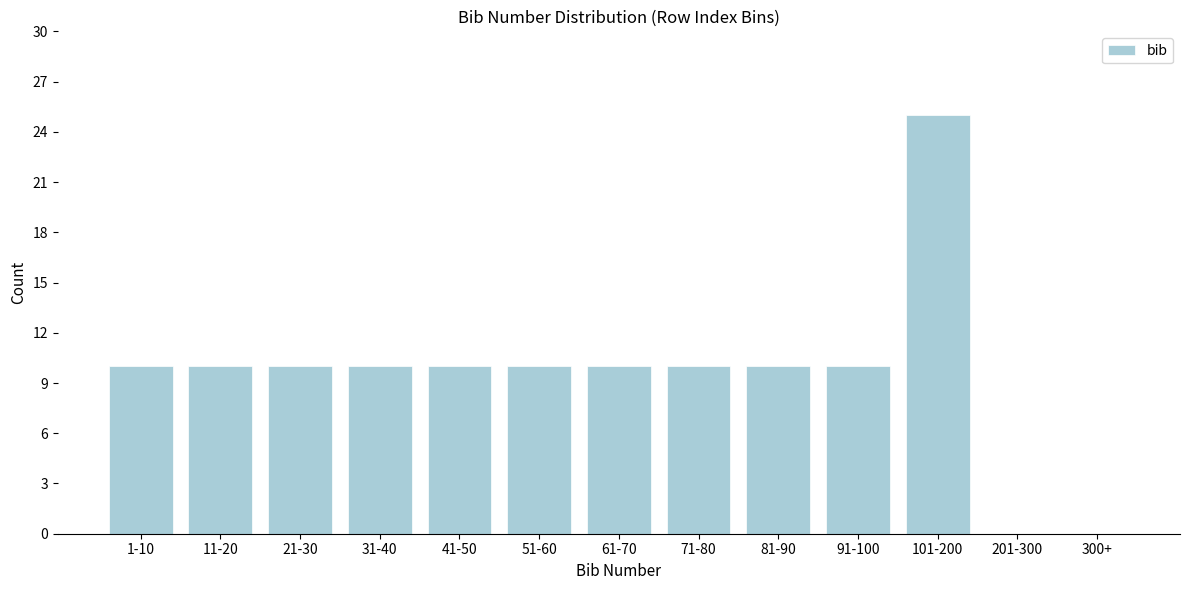

Reading left to right, what are all the values shown in this chart?

1-10=10	11-20=10	21-30=10	31-40=10	41-50=10	51-60=10	61-70=10	71-80=10	81-90=10	91-100=10	101-200=25	201-300=0	300+=0